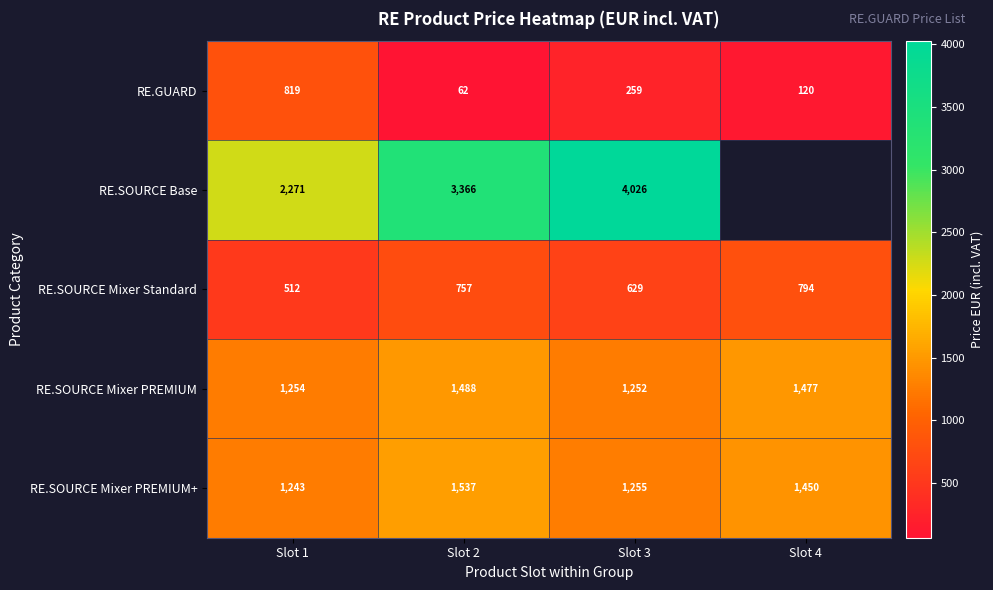

Which has a higher value, Slot 2 or Slot 3?

Slot 3